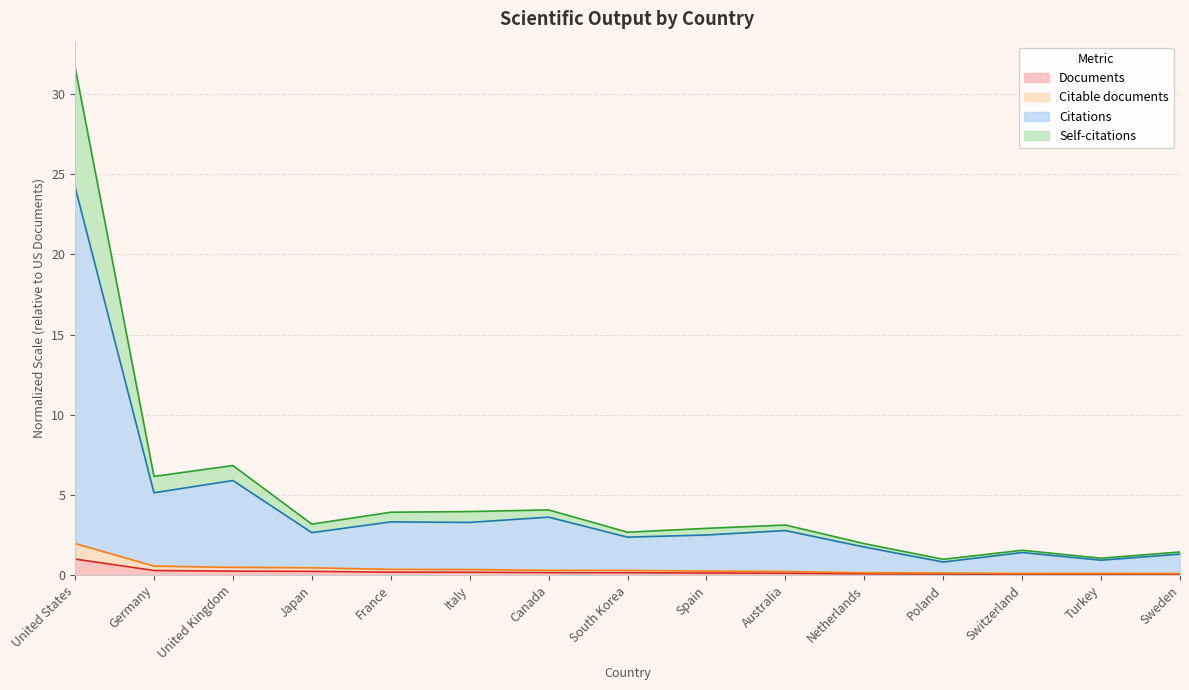

What is the average value of the Citations series?

4.1